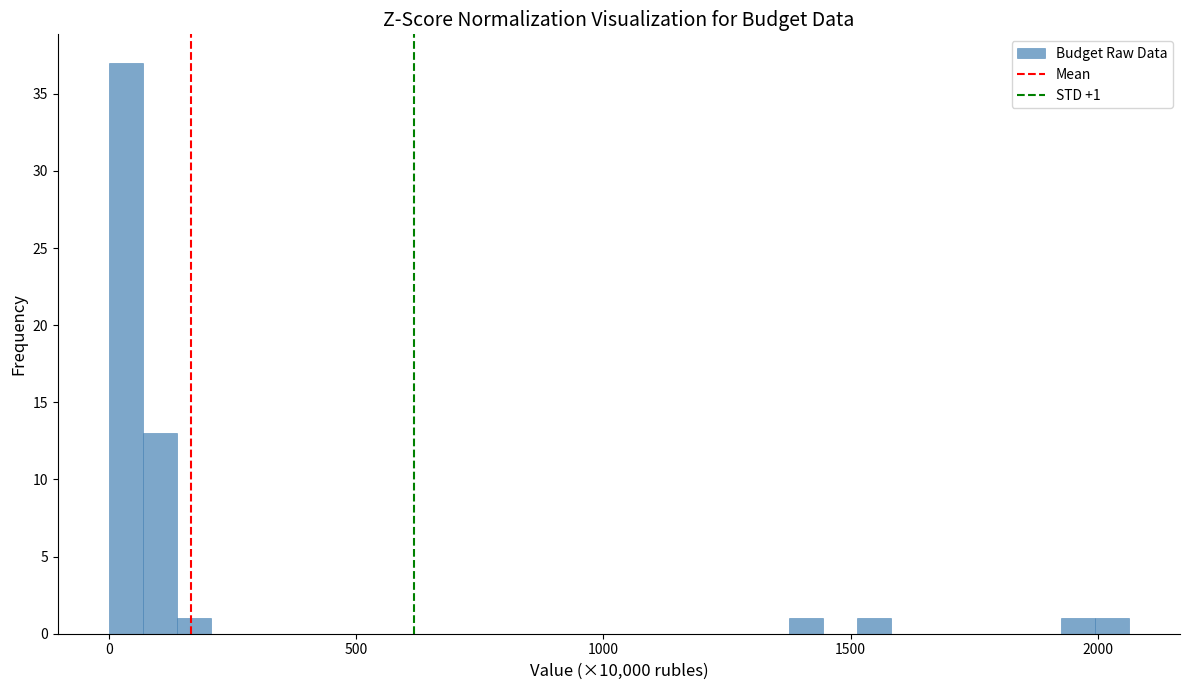

Read against the x-axis, roughly where is the centre of the tallest bar?

50